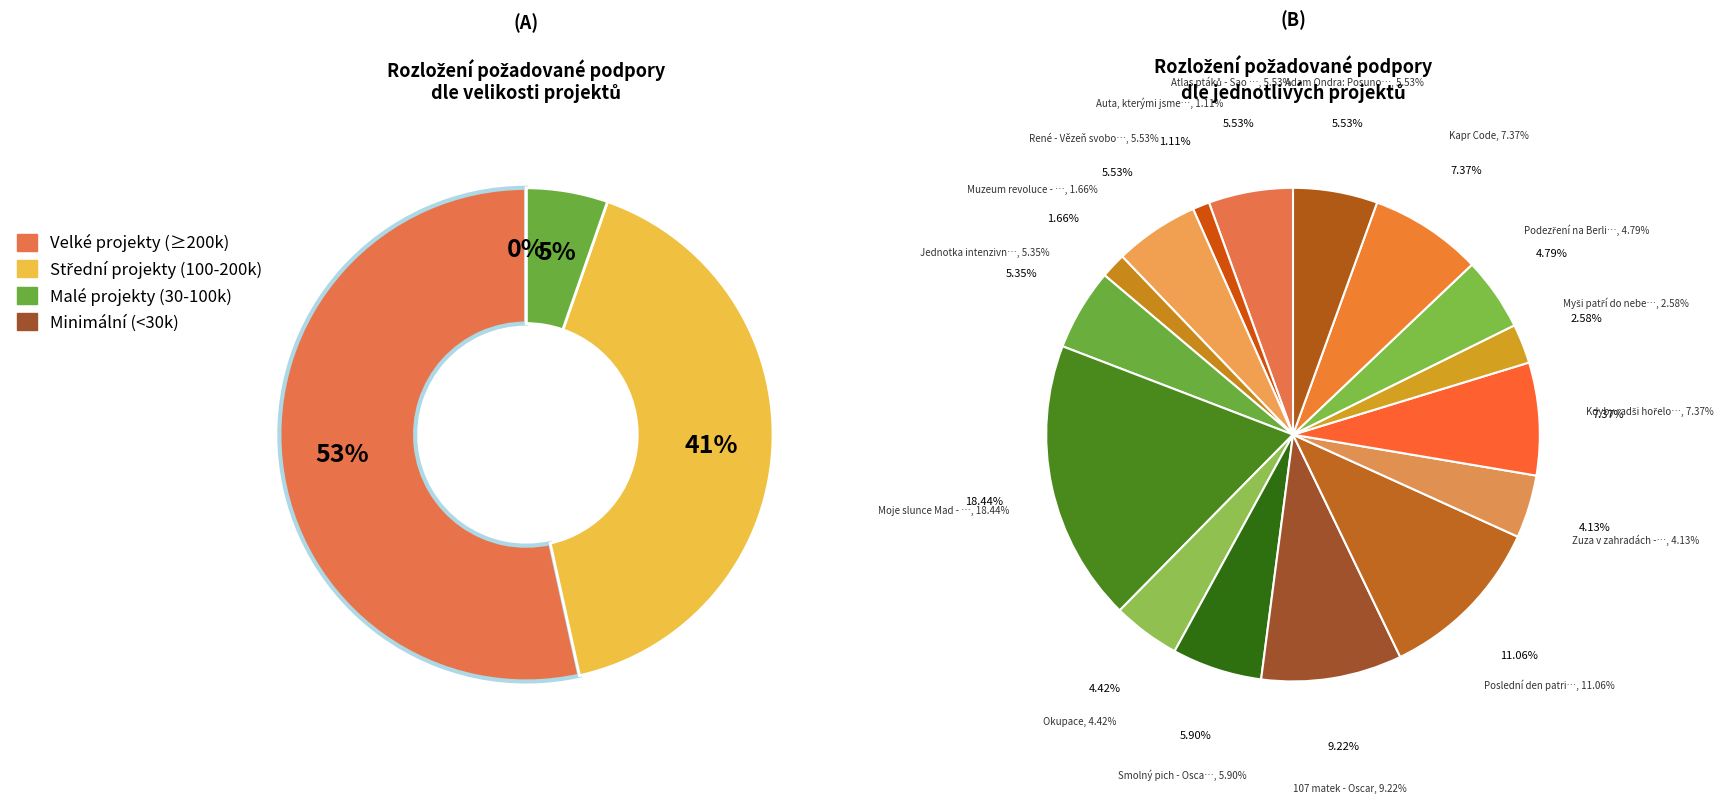

What is the total percentage of Atlas ptáků - Sao Paulo and 107 matek - Oscar?

14.7%